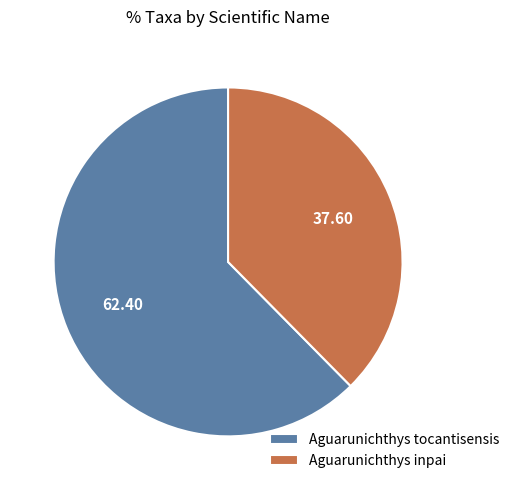

Combined, do Aguarunichthys tocantisensis and Aguarunichthys inpai account for over 50%?

Yes